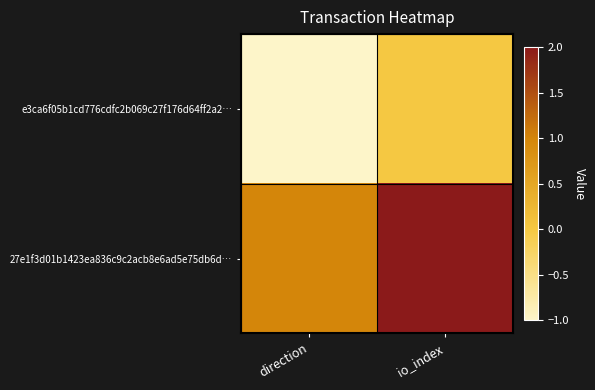

At direction, list the series in order from smallest to largest.

e3ca6f05b1cd776cdfc2b069c27f176d64ff2a2…, 27e1f3d01b1423ea836c9c2acb8e6ad5e75db6d…